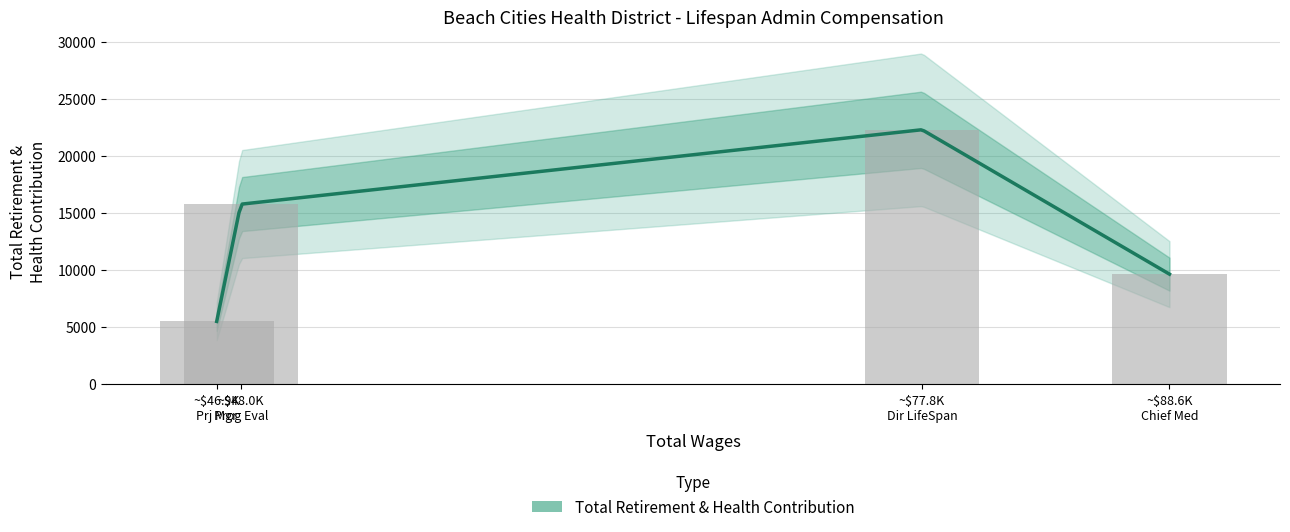

What is the smallest value displayed?

5502